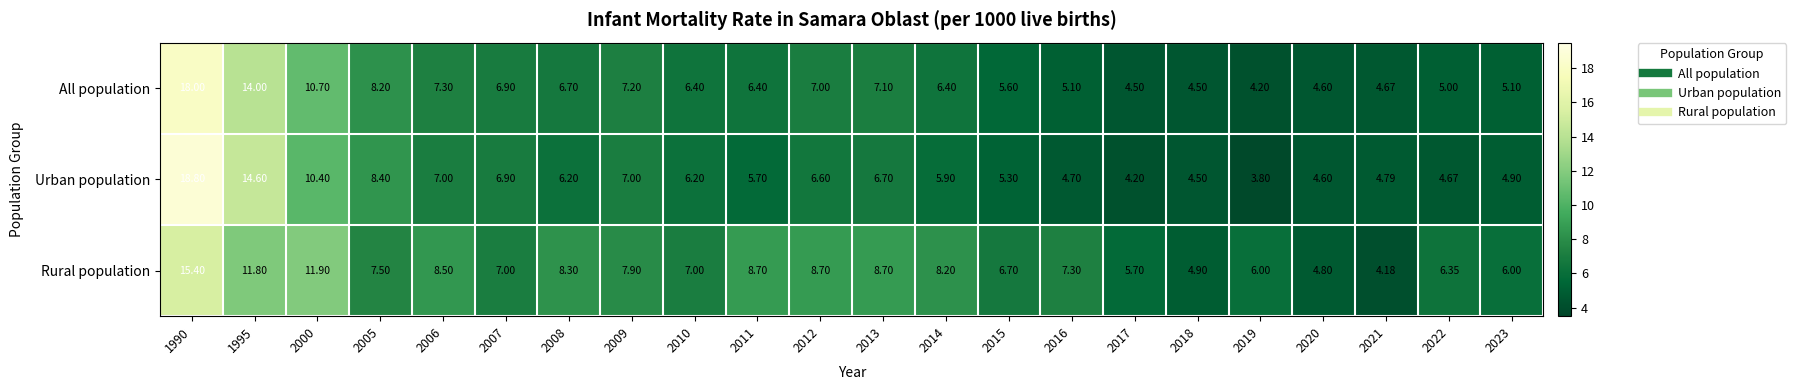

Count the number of data series in this chart.

3